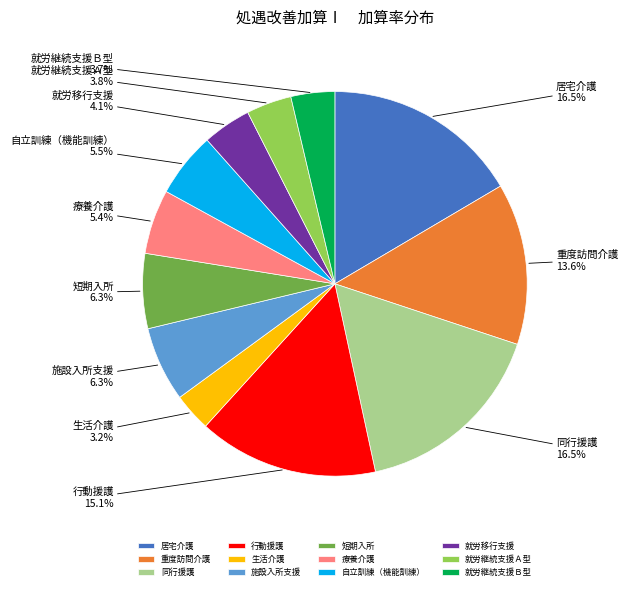

Is there a majority slice in this chart?

No